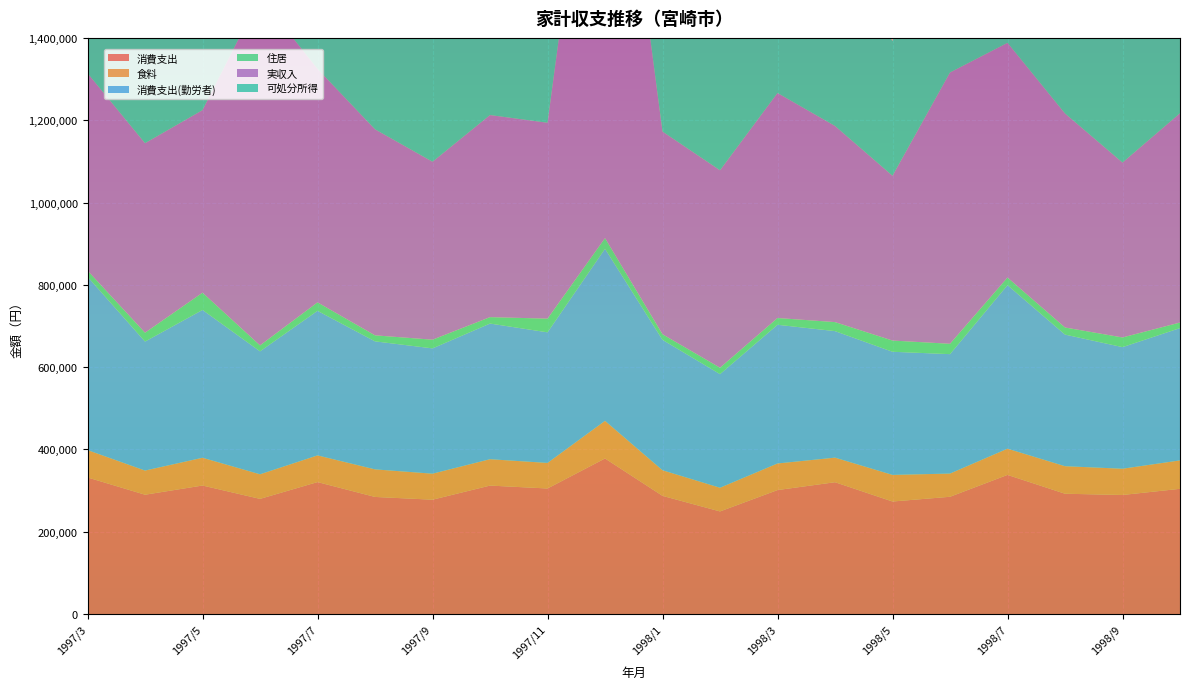

Reading left to right, transcribe all the data shown in this chart.

消費支出: 1997/3=331944	1997/4=289955	1997/5=312308	1997/6=279842	1997/7=320660	1997/8=284553	1997/9=277854	1997/10=312164	1997/11=305088	1997/12=378010	1998/1=287192	1998/2=249335	1998/3=301238	1998/4=320346	1998/5=273441	1998/6=284951	1998/7=338115	1998/8=292341	1998/9=289308	1998/10=304312
食料: 1997/3=66480	1997/4=58689	1997/5=67437	1997/6=59720	1997/7=64816	1997/8=66986	1997/9=63209	1997/10=64050	1997/11=62109	1997/12=91408	1998/1=62157	1998/2=57565	1998/3=64639	1998/4=59672	1998/5=64642	1998/6=56389	1998/7=63669	1998/8=66882	1998/9=63778	1998/10=69023
消費支出(勤労者): 1997/3=421270	1997/4=313496	1997/5=359208	1997/6=298815	1997/7=351356	1997/8=311097	1997/9=304485	1997/10=329684	1997/11=317337	1997/12=418124	1998/1=316997	1998/2=276123	1998/3=337042	1998/4=307504	1998/5=299250	1998/6=290217	1998/7=397390	1998/8=319870	1998/9=295493	1998/10=321550
住居: 1997/3=14951	1997/4=21492	1997/5=41962	1997/6=14404	1997/7=20511	1997/8=14590	1997/9=21098	1997/10=15564	1997/11=33254	1997/12=26027	1998/1=13510	1998/2=15552	1998/3=16413	1998/4=21868	1998/5=27218	1998/6=25161	1998/7=18554	1998/8=17203	1998/9=23499	1998/10=13464
実収入: 1997/3=479350	1997/4=460453	1997/5=443520	1997/6=847306	1997/7=567317	1997/8=500583	1997/9=432329	1997/10=491020	1997/11=475975	1997/12=1320111	1998/1=492485	1998/2=479681	1998/3=546712	1998/4=476531	1998/5=400411	1998/6=659164	1998/7=570216	1998/8=519999	1998/9=424931	1998/10=508475
可処分所得: 1997/3=406875	1997/4=383873	1997/5=354894	1997/6=708083	1997/7=475637	1997/8=419378	1997/9=360303	1997/10=396833	1997/11=386899	1997/12=1146307	1998/1=402467	1998/2=406940	1998/3=452513	1998/4=409276	1998/5=327371	1998/6=578786	1998/7=469709	1998/8=453716	1998/9=348255	1998/10=436424